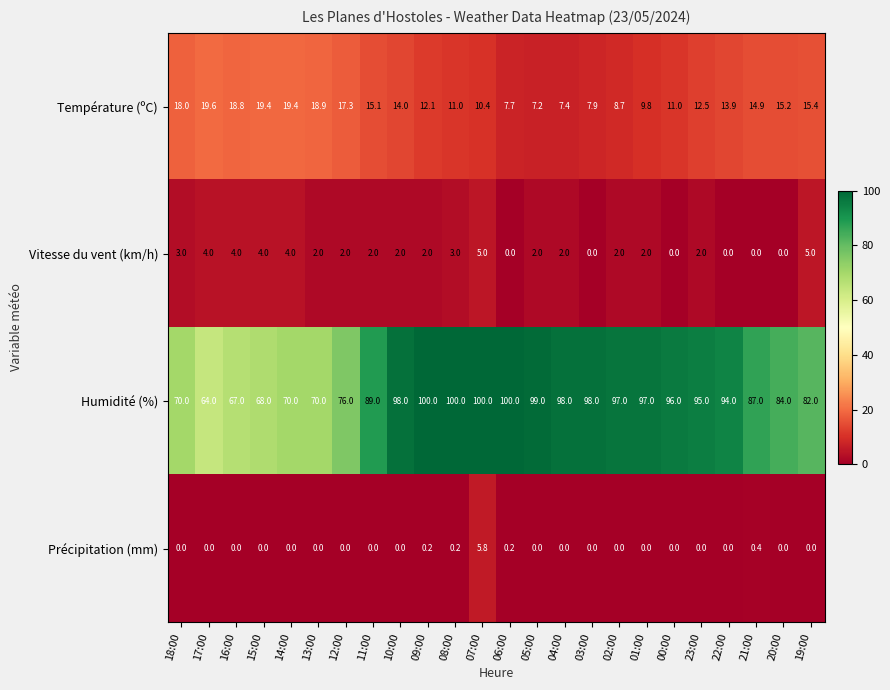

Rank the series by their maximum value, from highest to lowest.

Humidité (%), Température (ºC), Précipitation (mm), Vitesse du vent (km/h)